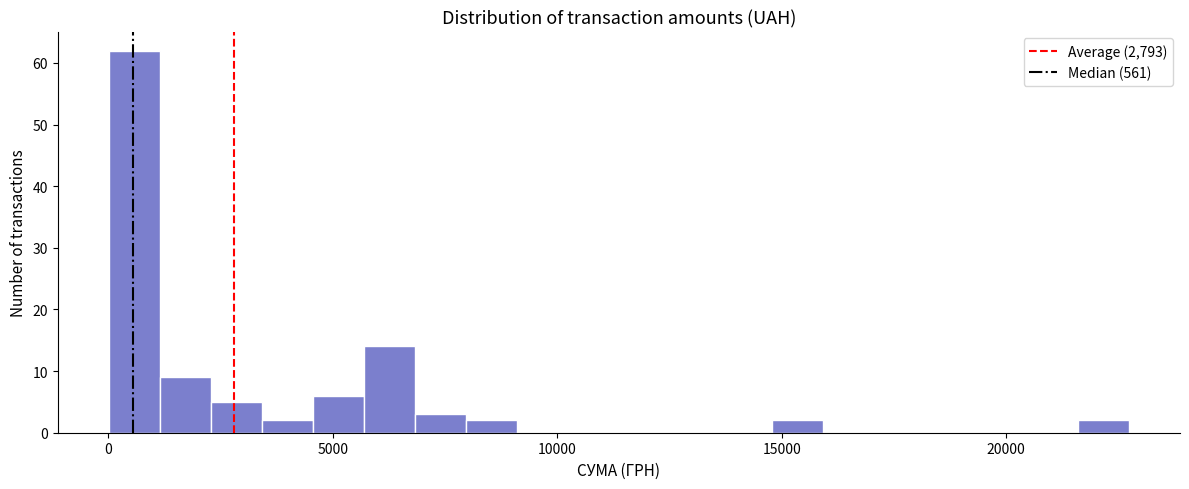

Around what value on the x-axis is the tallest bar? Give the approximate position of its centre, as read against the axis.

500